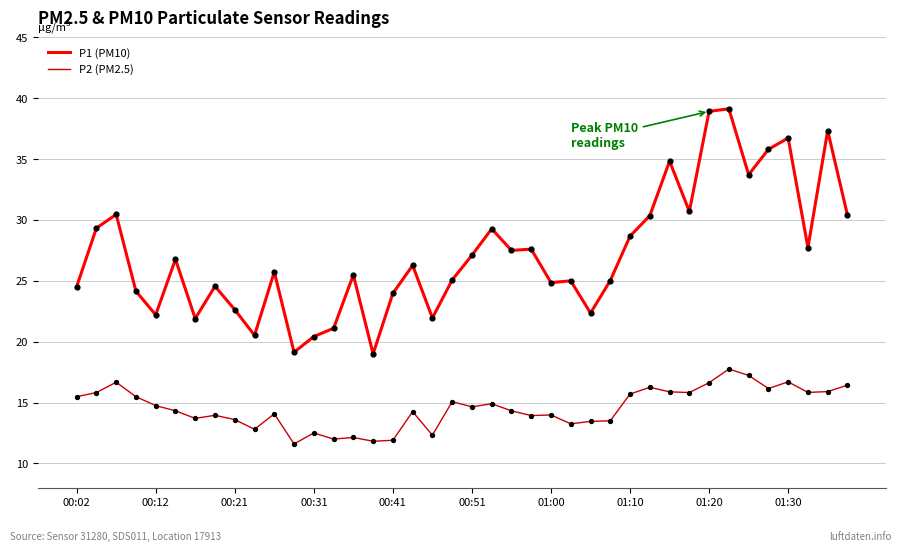

What are all the series names shown in the legend?

P1 (PM10), P2 (PM2.5)